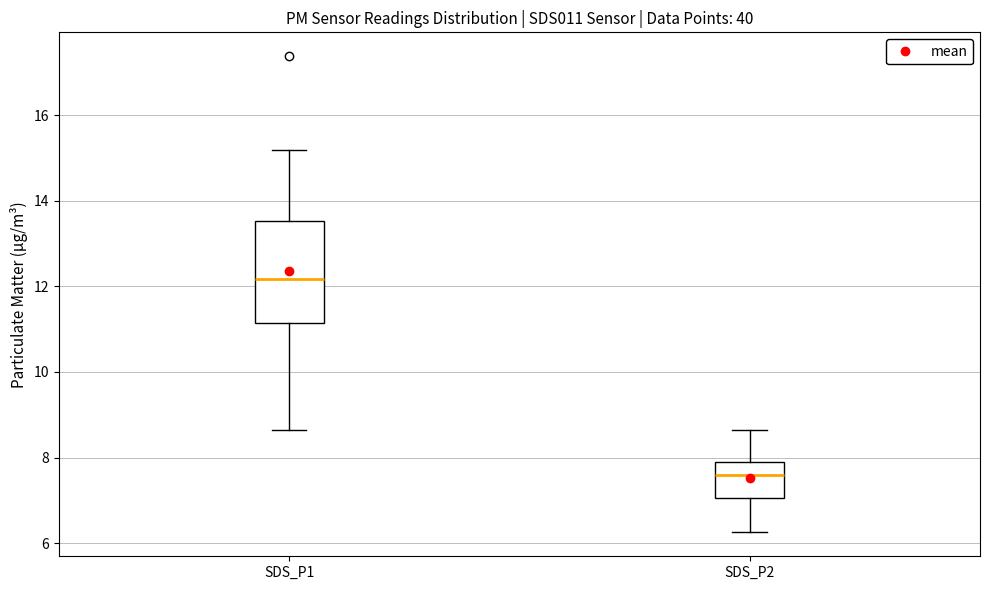

Where does the median line of the box for SDS_P1 sit on the y-axis? The values are not printed on the chart, so give them approximately, as read against the axis.

12.2